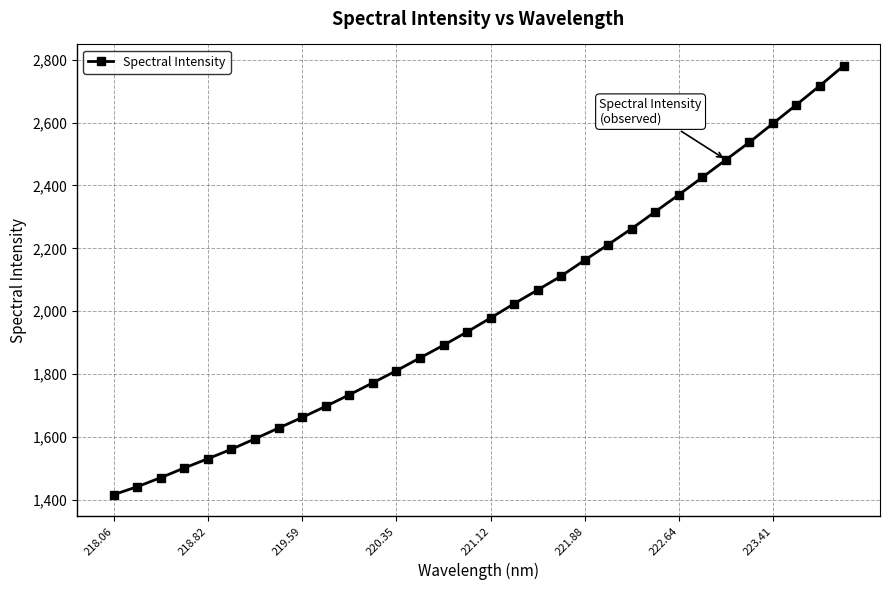

What is the greatest value displayed?

2780.7